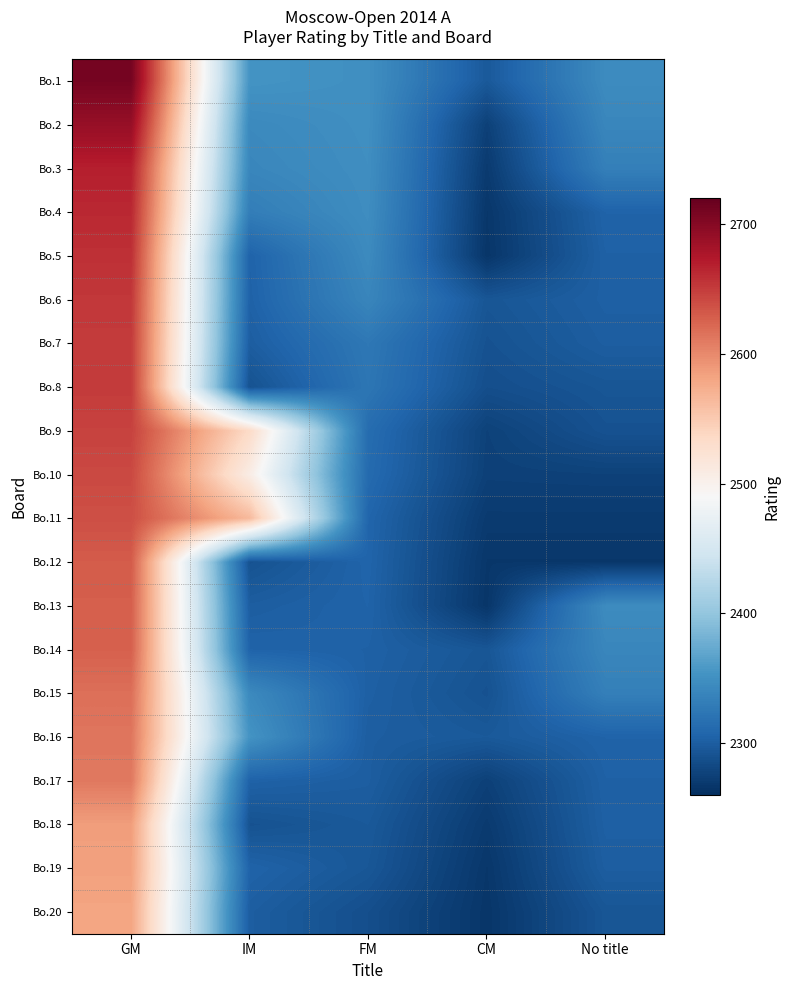

What is the difference between the highest and lowest values at No title?

78